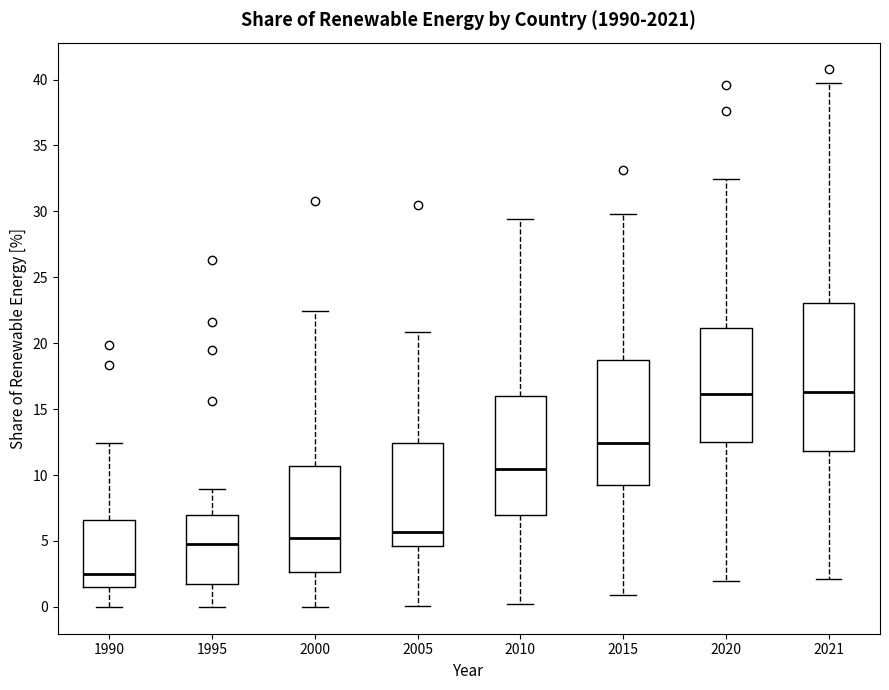

Reading left to right, transcribe this box plot: for each box, give where its median line is, the range the box spans, and where its two whiskers end, as read against the y-axis. The values are not printed on the chart, so give them approximately, as read against the axis.

1990: median 2.5, box 1.5 to 6.5, whiskers 0.0 to 12.5
1995: median 5.0, box 1.5 to 7.0, whiskers 0.0 to 9.0
2000: median 5.0, box 2.5 to 10.5, whiskers 0.0 to 22.5
2005: median 5.5, box 4.5 to 12.5, whiskers 0.0 to 21.0
2010: median 10.5, box 7.0 to 16.0, whiskers 0.0 to 29.5
2015: median 12.5, box 9.5 to 18.5, whiskers 1.0 to 30.0
2020: median 16.0, box 12.5 to 21.0, whiskers 2.0 to 32.5
2021: median 16.5, box 12.0 to 23.0, whiskers 2.0 to 40.0